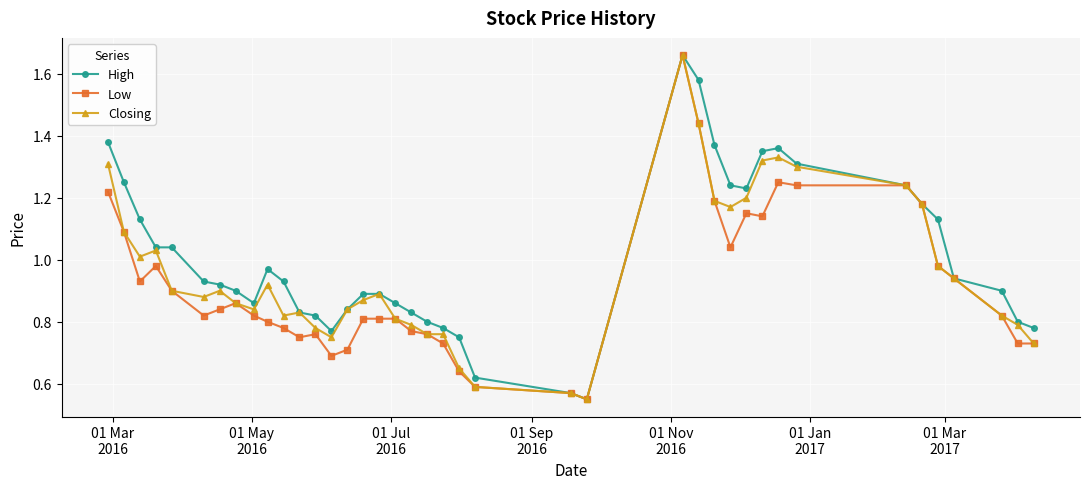

True or false: High has more than 0 points higher than both neighbors.

True